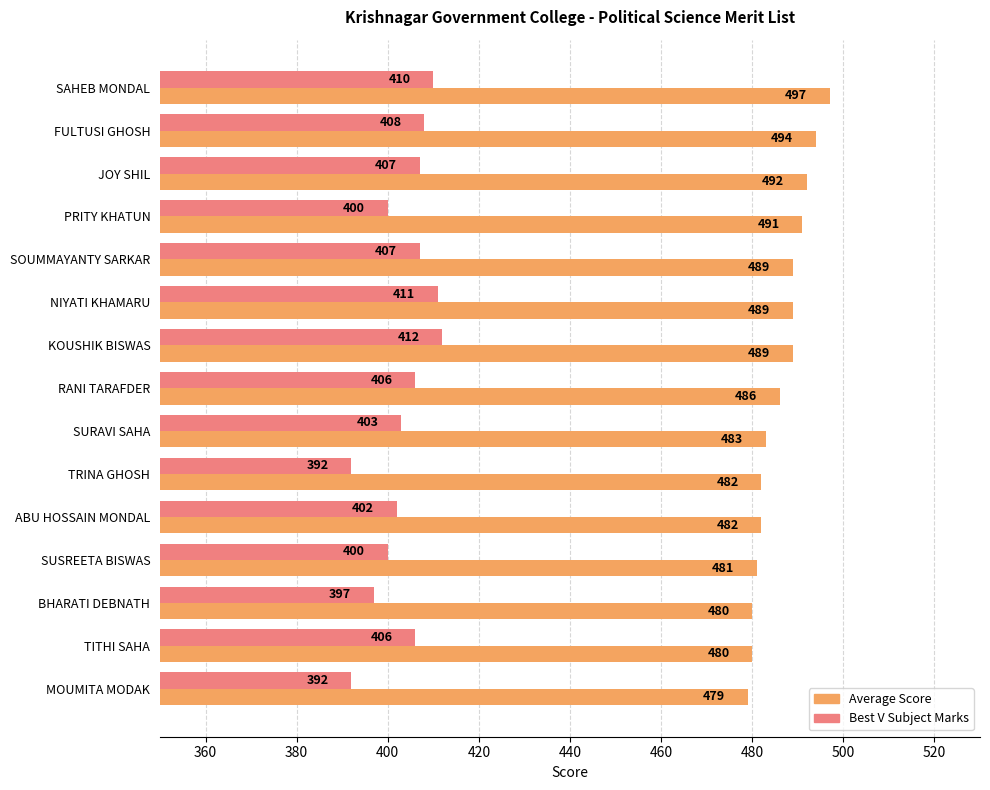

What is the spread (max minus min) of values at PRITY KHATUN?

91